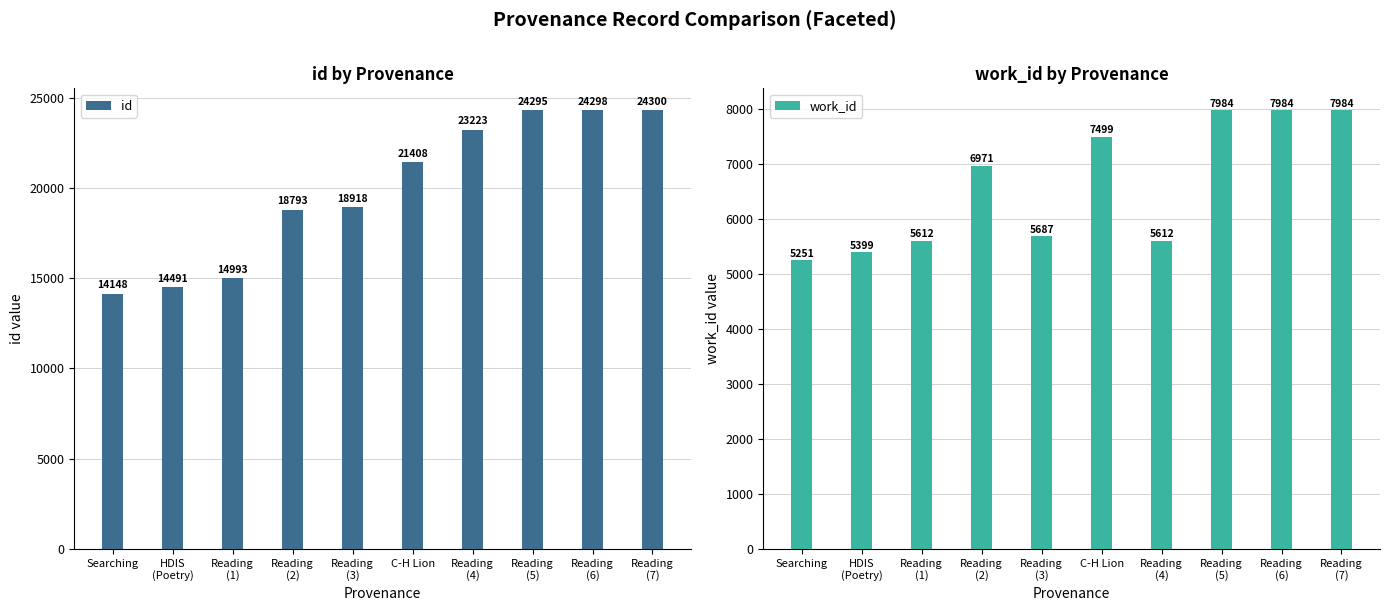

Count the number of data series in this chart.

2